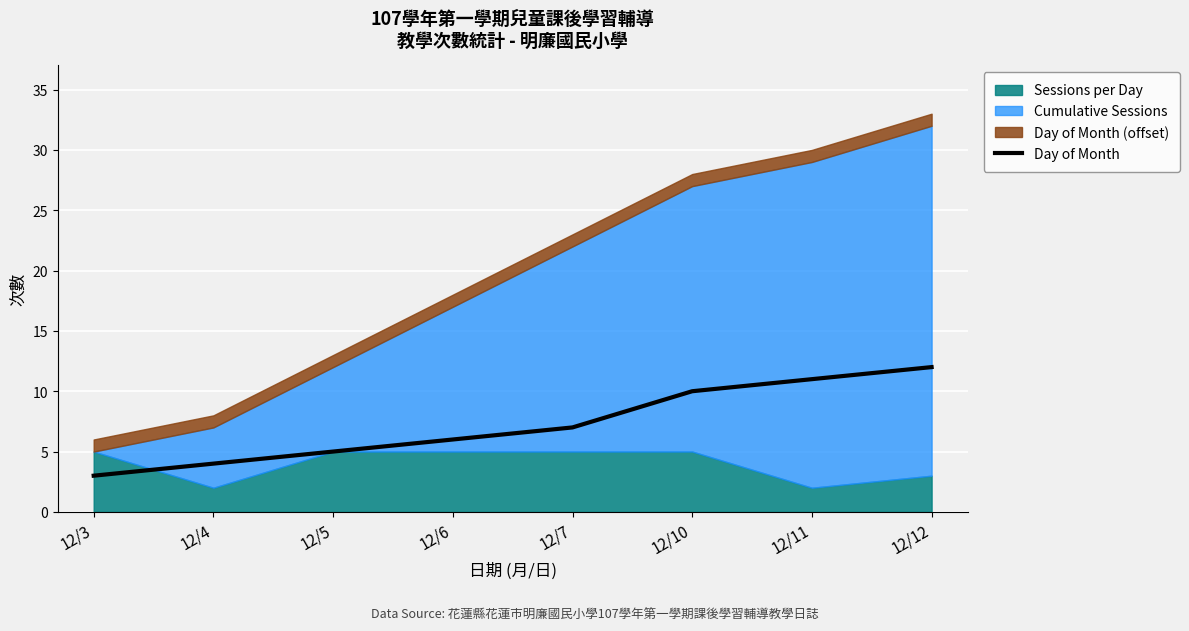

Between 12/3 and 12/11, which is larger?

12/11